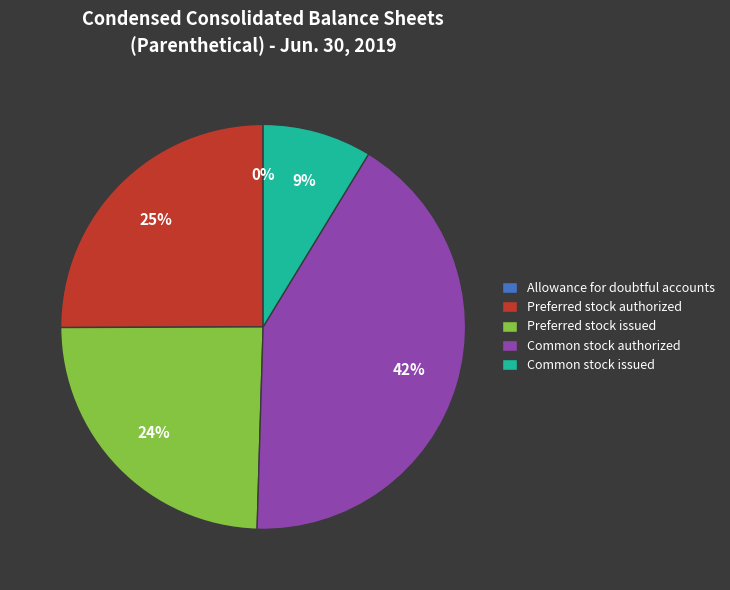

Between Common stock issued and Preferred stock authorized, which is larger?

Preferred stock authorized